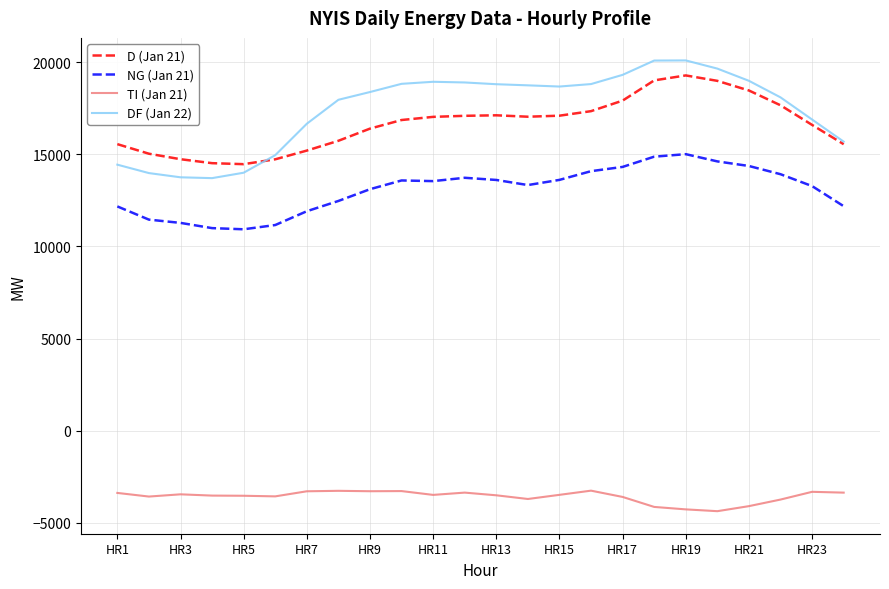

True or false: TI (Jan 21) and NG (Jan 21) cross at least once.

False